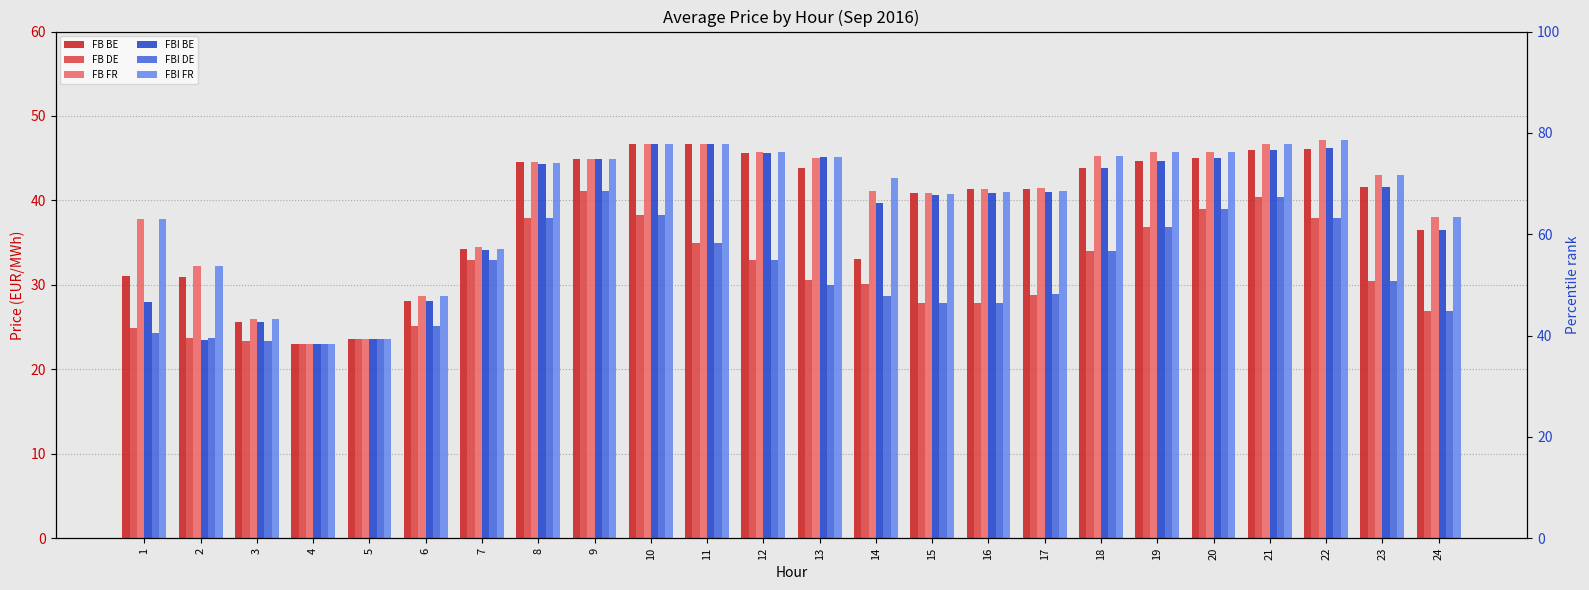

What is the value of the FBI DE bar at the 18th from the left?

34.1